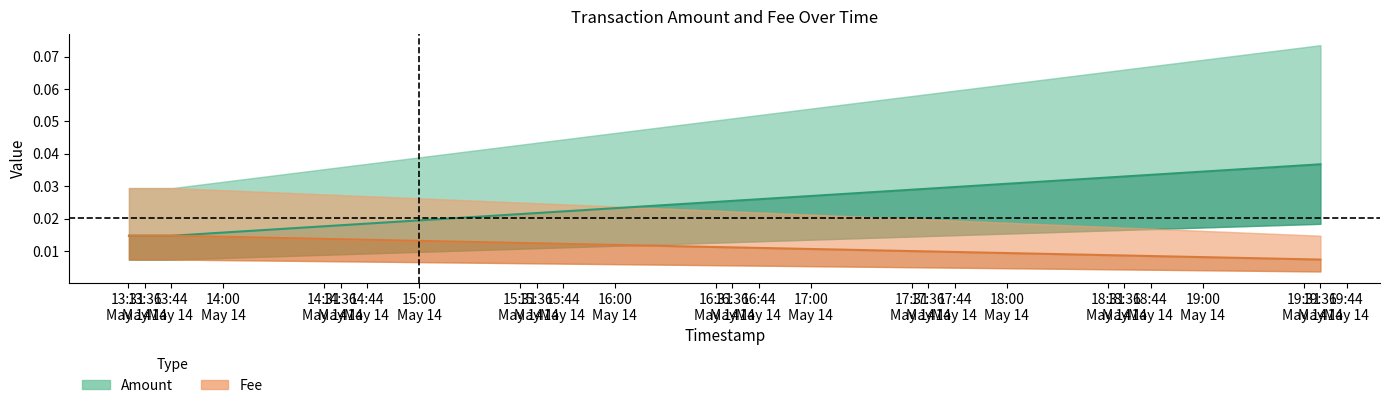

True or false: Fee has more than 1 interior local peaks.

False